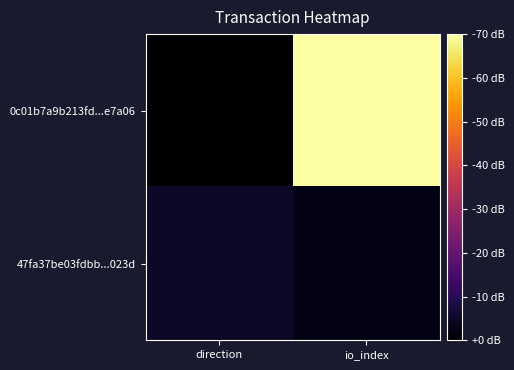

Reading right to left, what are all the values shown in this chart?

0c01b7a9b213fd...e7a06: io_index=26	direction=-1
47fa37be03fdbb...023d: io_index=0	direction=1